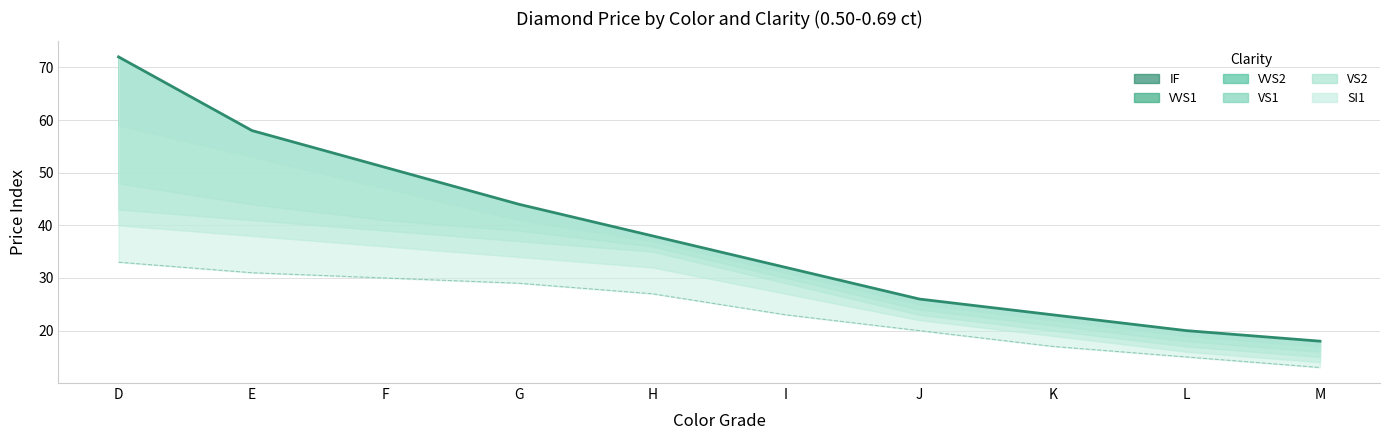

What is the highest value of the SI1 series?

33